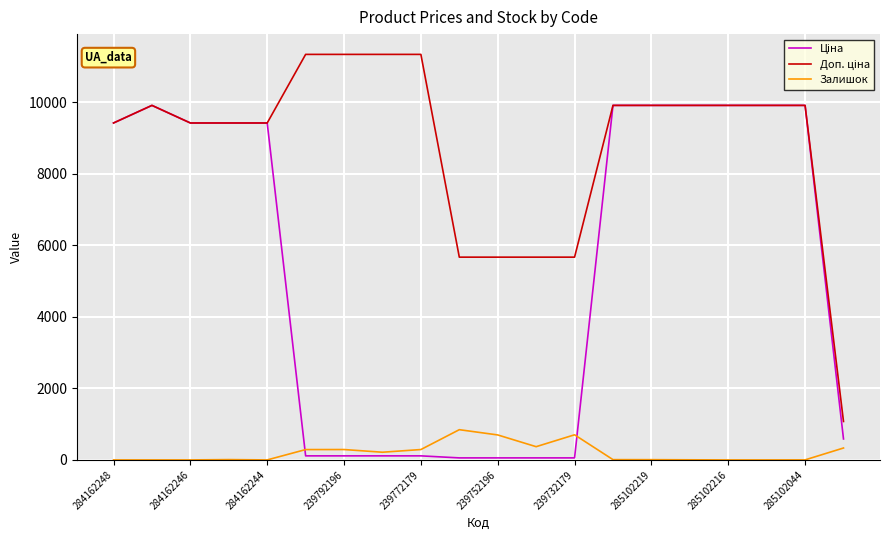

What is the maximum value shown in the chart?

11334.0